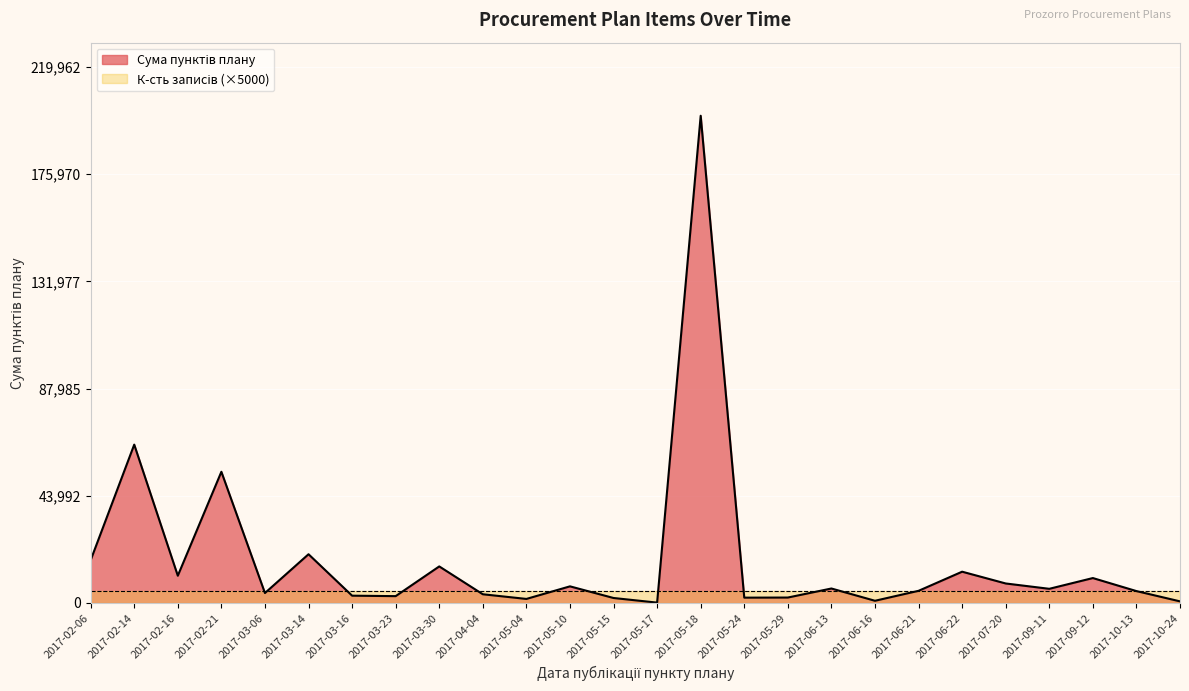

Where is the data nearest to the value 100054?

2017-02-14